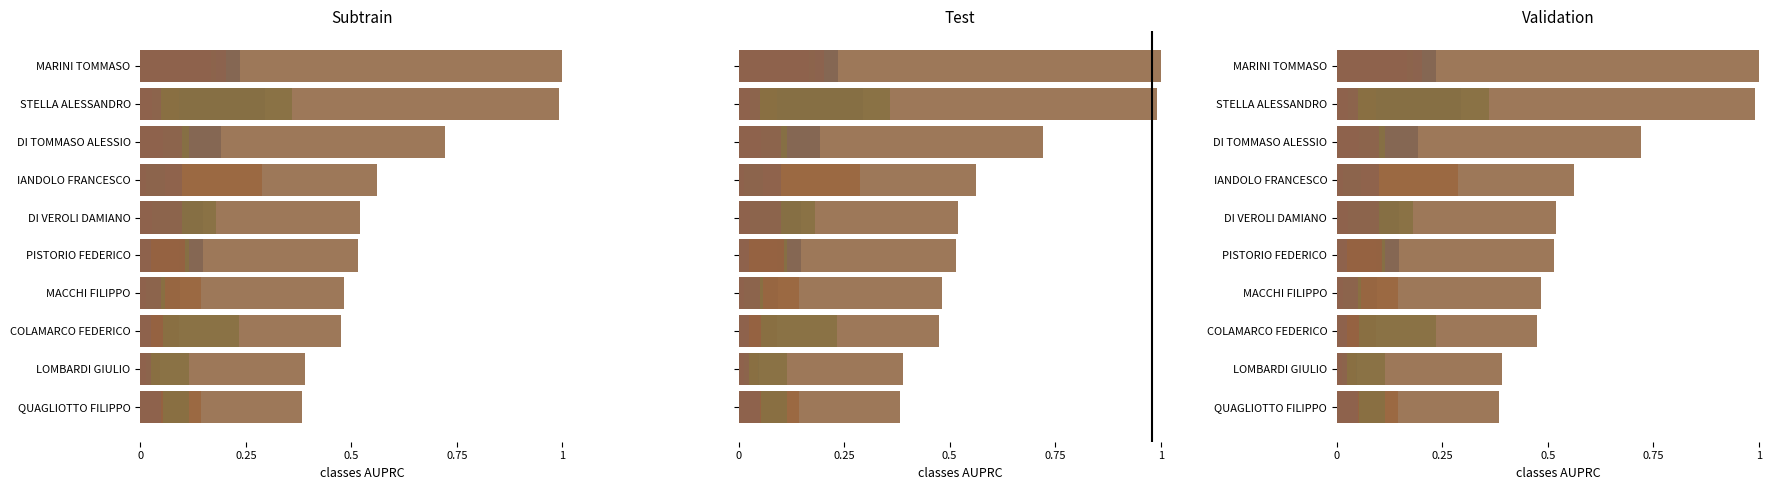

Count the number of data series in this chart.

6